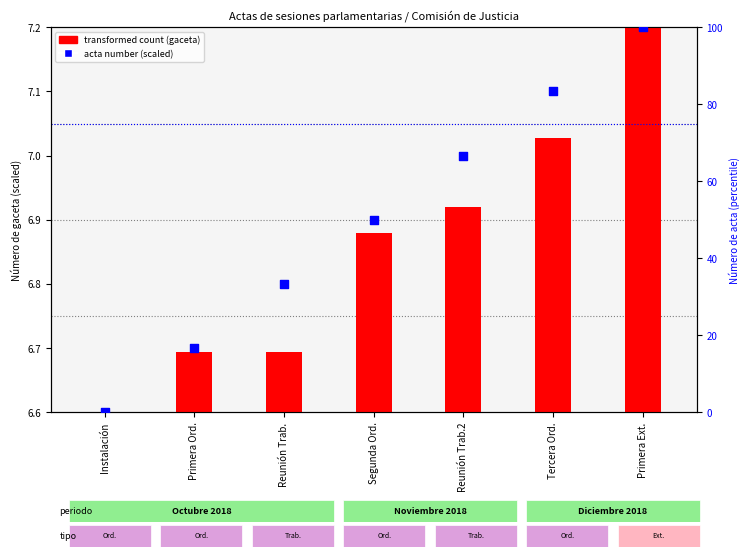

At how many categories does at least one series exceed 33?

5